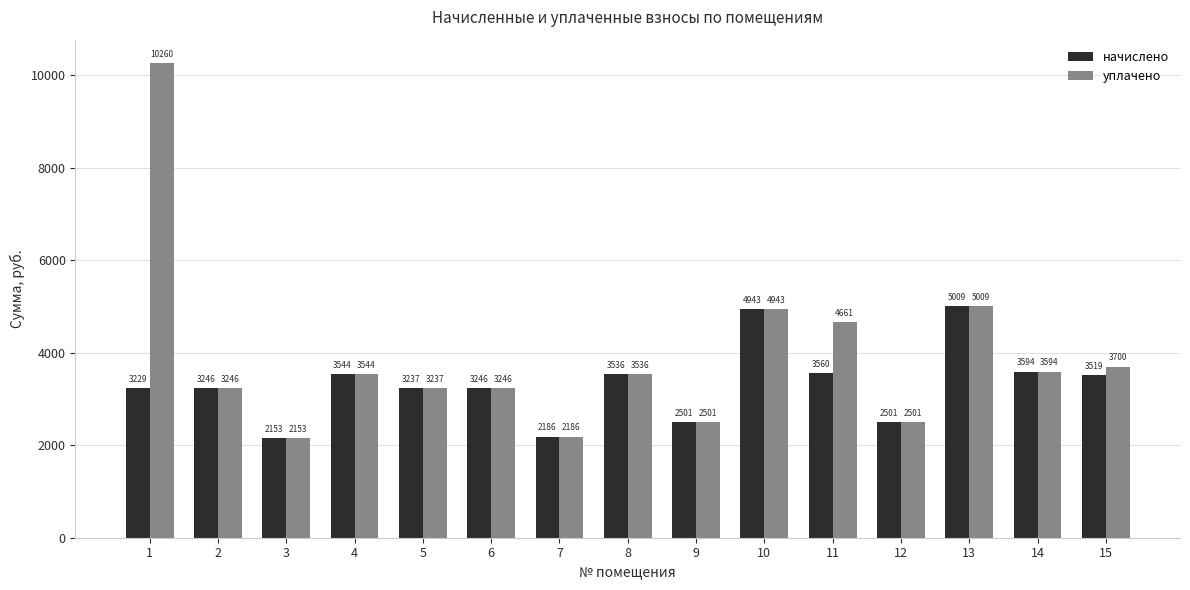

Which series has the largest total across all categories?

уплачено